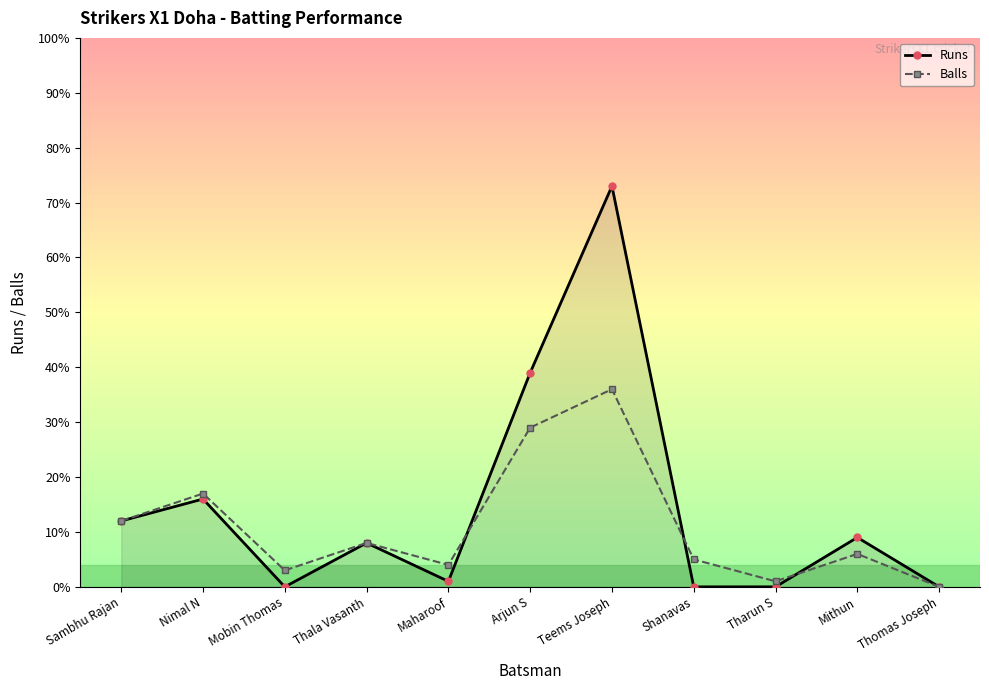

Count the number of data series in this chart.

2